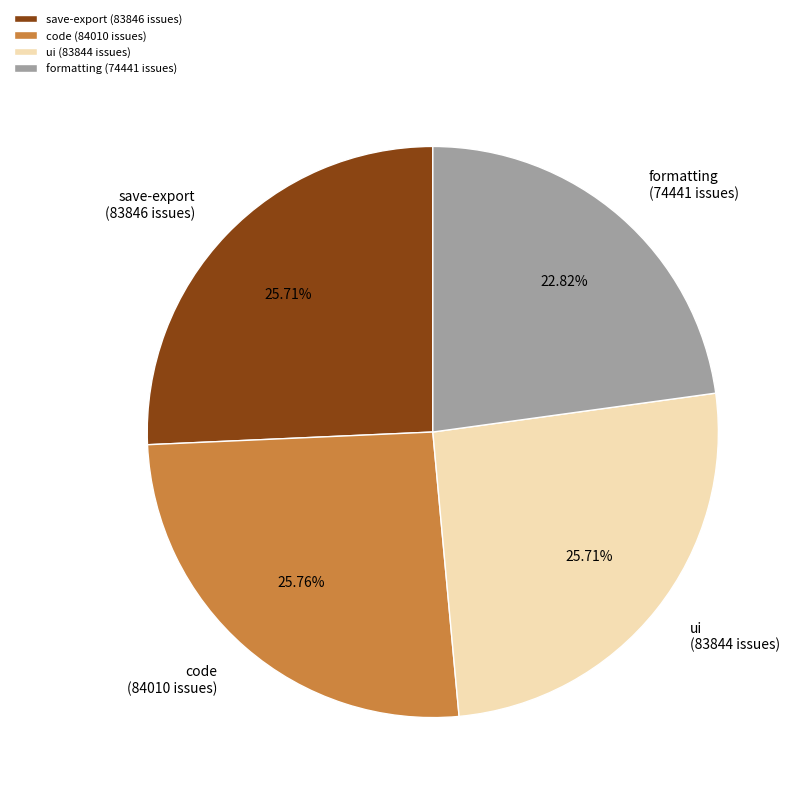

True or false: code accounts for 26% of the total.

True